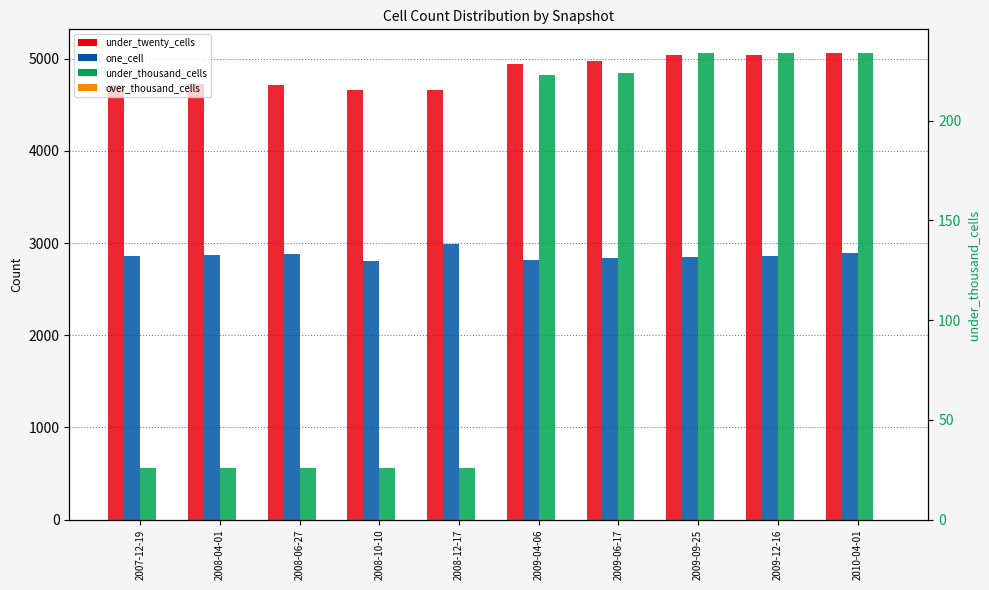

Reading left to right, list all the values displayed in this chart.

under_twenty_cells: 4717	4720	4715	4661	4655	4938	4974	5040	5045	5065
one_cell: 2865	2868	2876	2805	2985	2818	2836	2848	2857	2892
over_thousand_cells: 0	0	0	0	0	0	0	0	0	0
under_thousand_cells: 26	26	26	26	26	223	224	234	234	234